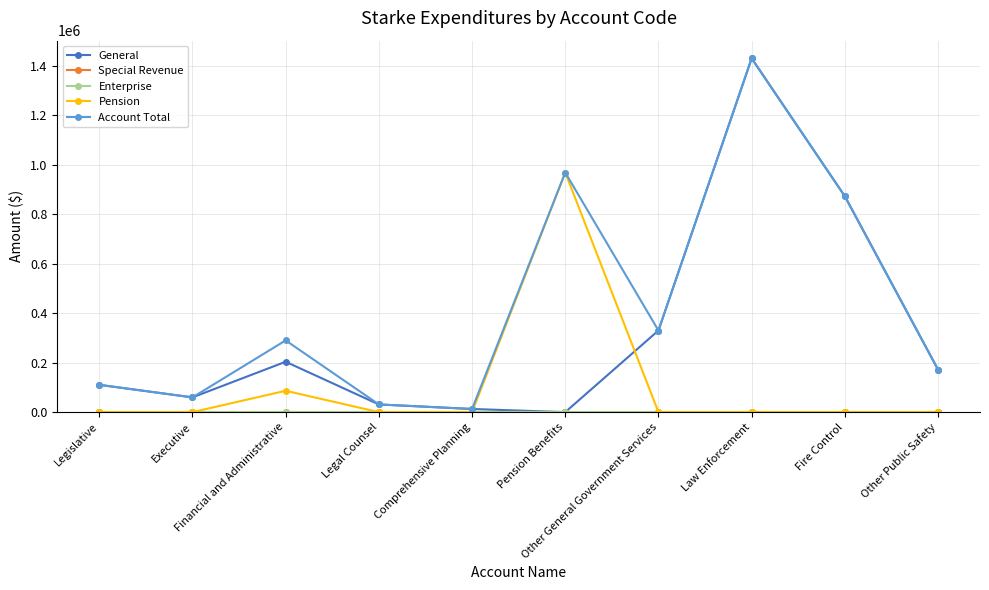

Is this an area chart (filled region under the line)?

No